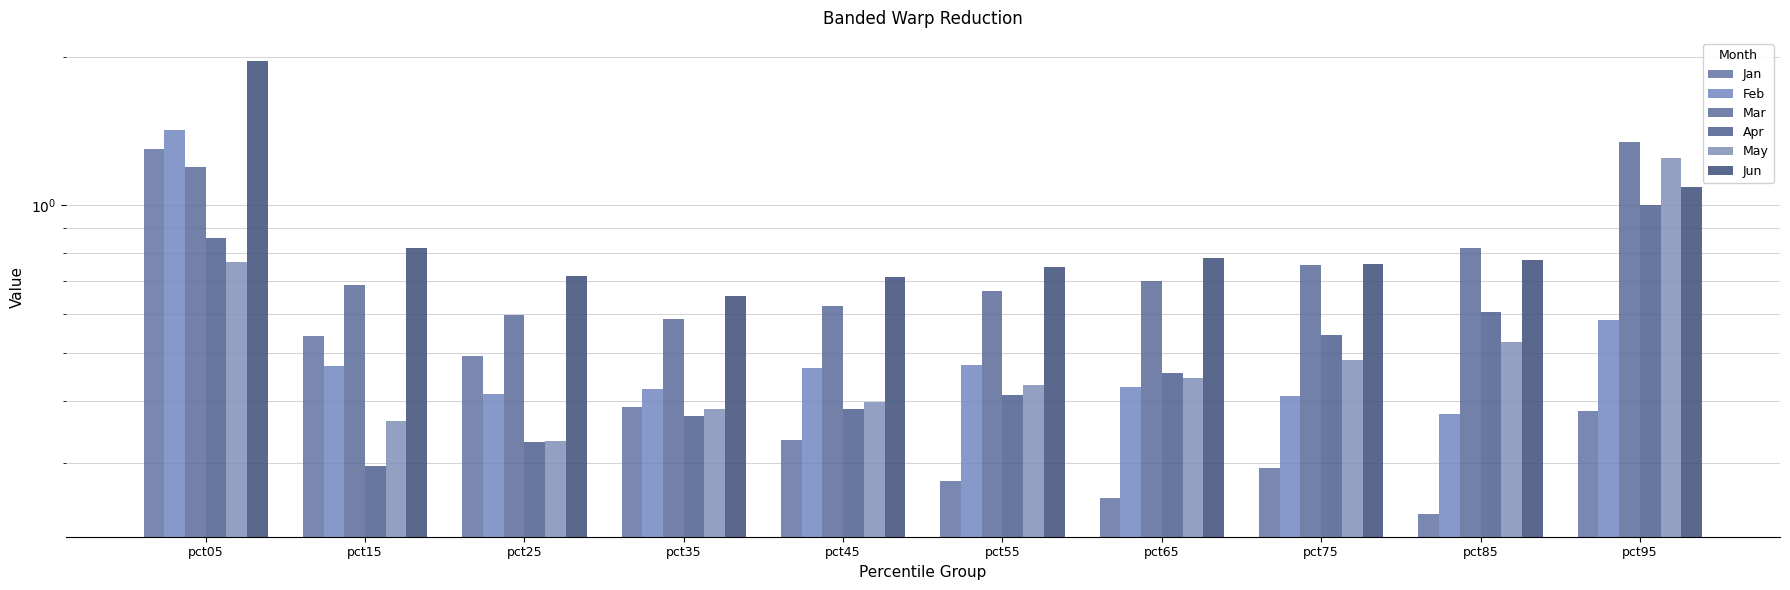

At which label does Jan reach its minimum?

pct85